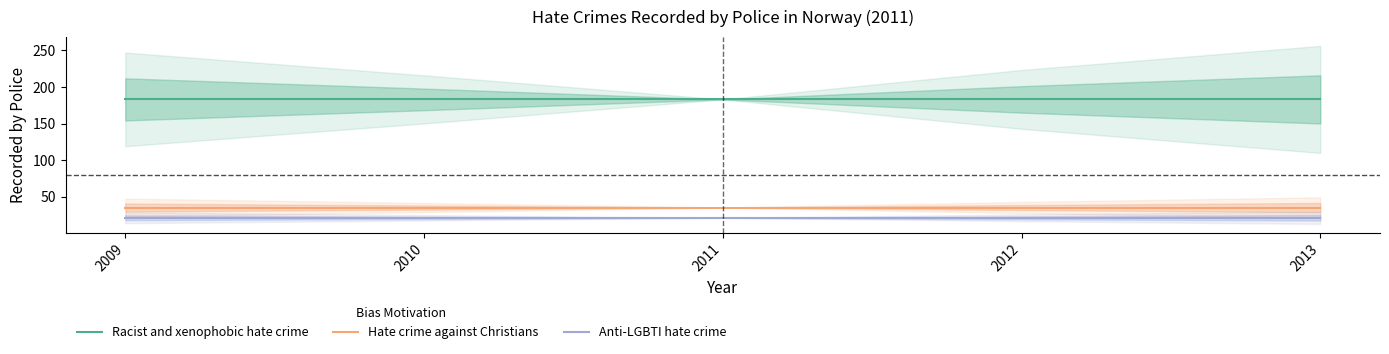

What are all the series names shown in the legend?

Racist and xenophobic hate crime, Hate crime against Christians, Anti-LGBTI hate crime